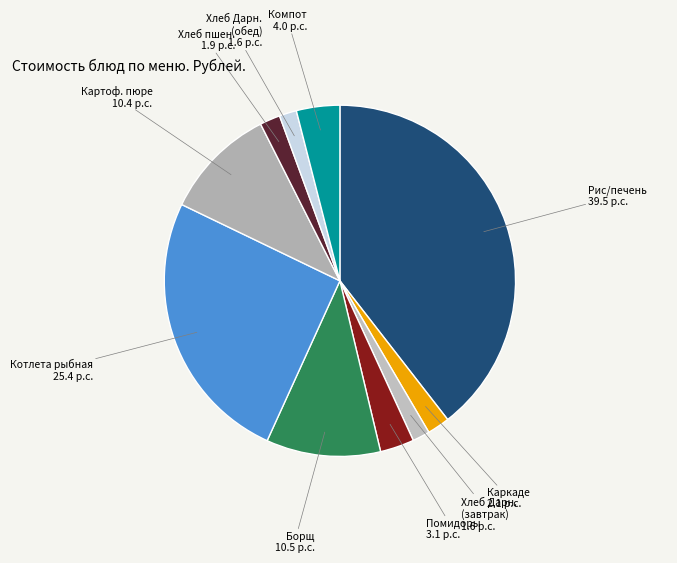

Count the number of slices in the pie.

10